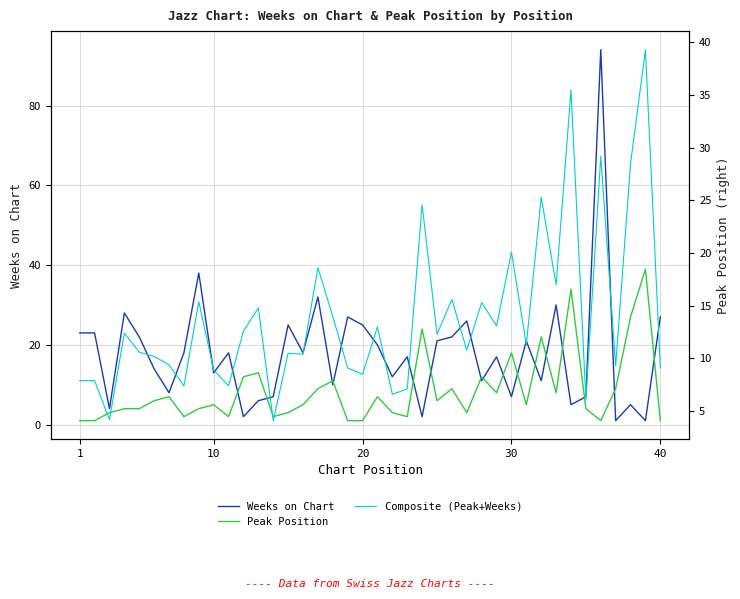

What are all the series names shown in the legend?

Weeks on Chart, Peak Position, Composite (Peak+Weeks)